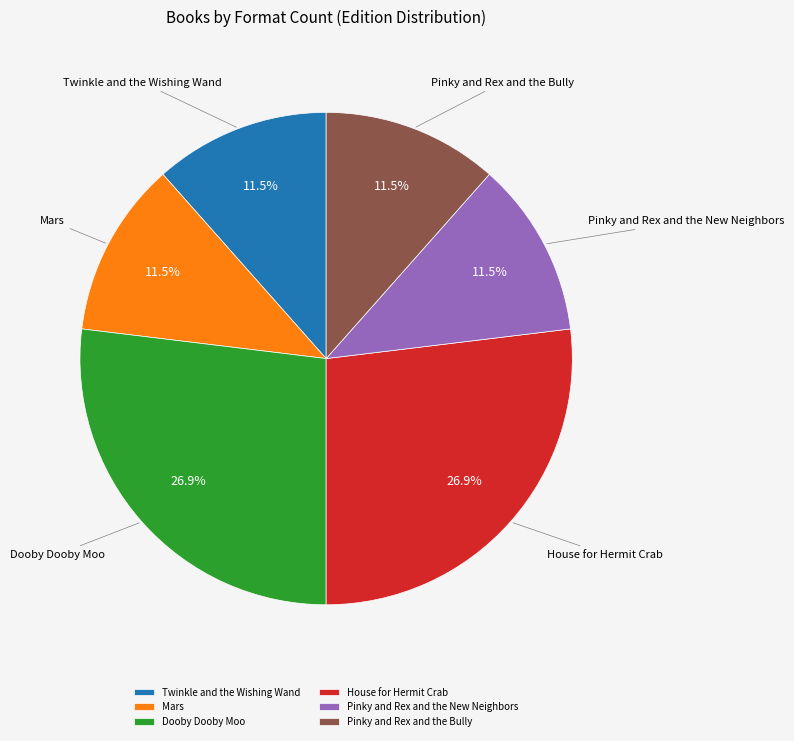

The House for Hermit Crab slice represents 13% of the pie. True or false?

False